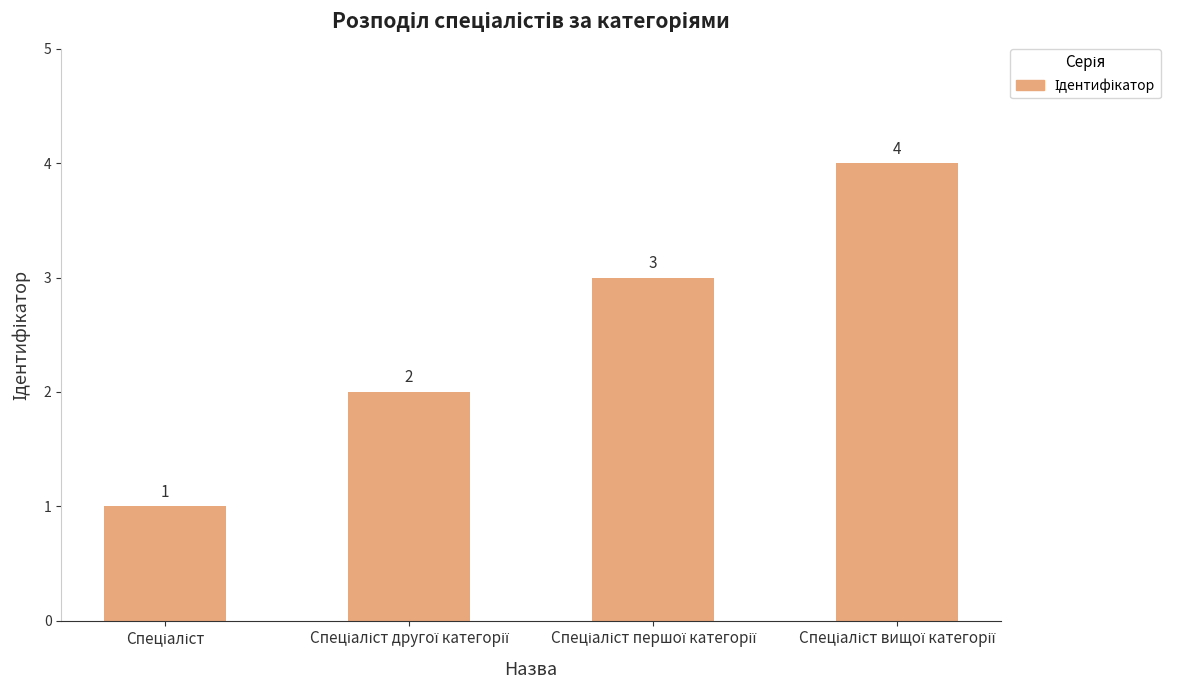

Count the values in the range 2 to 4.

3